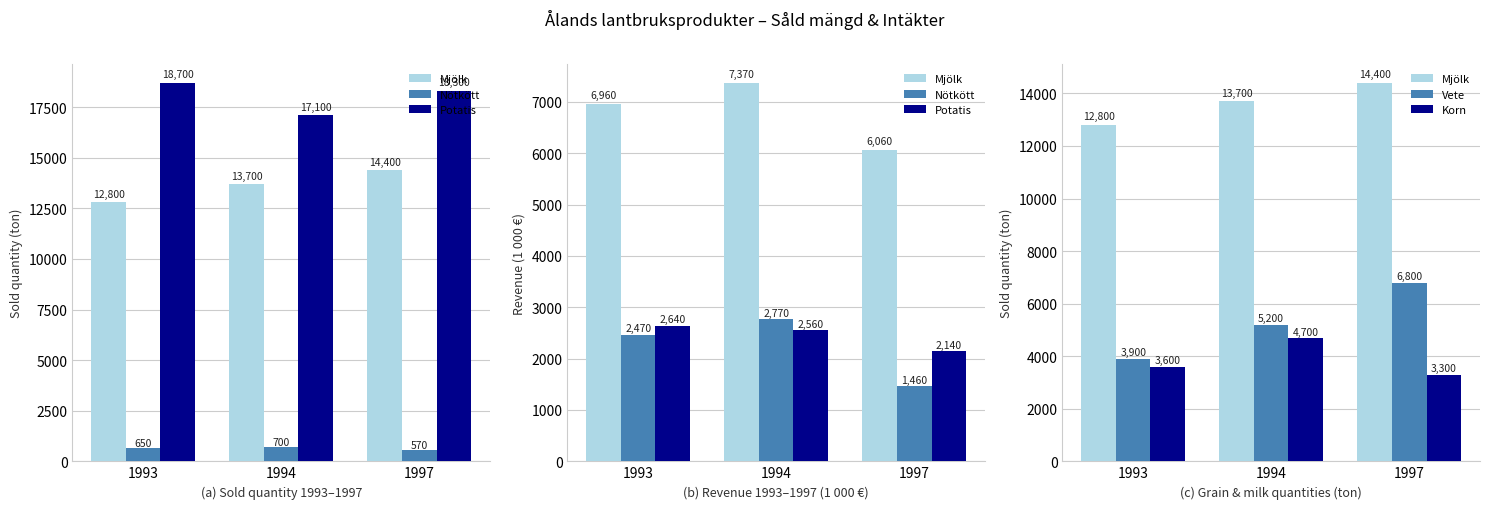

At how many categories does at least one series exceed 5830?

3